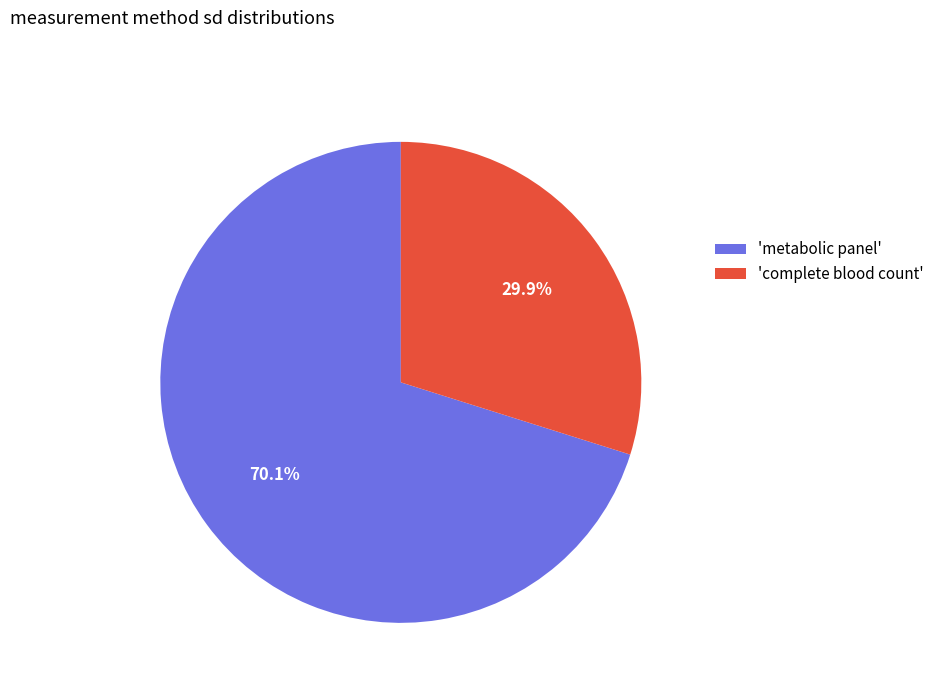

Count the number of slices in the pie.

2